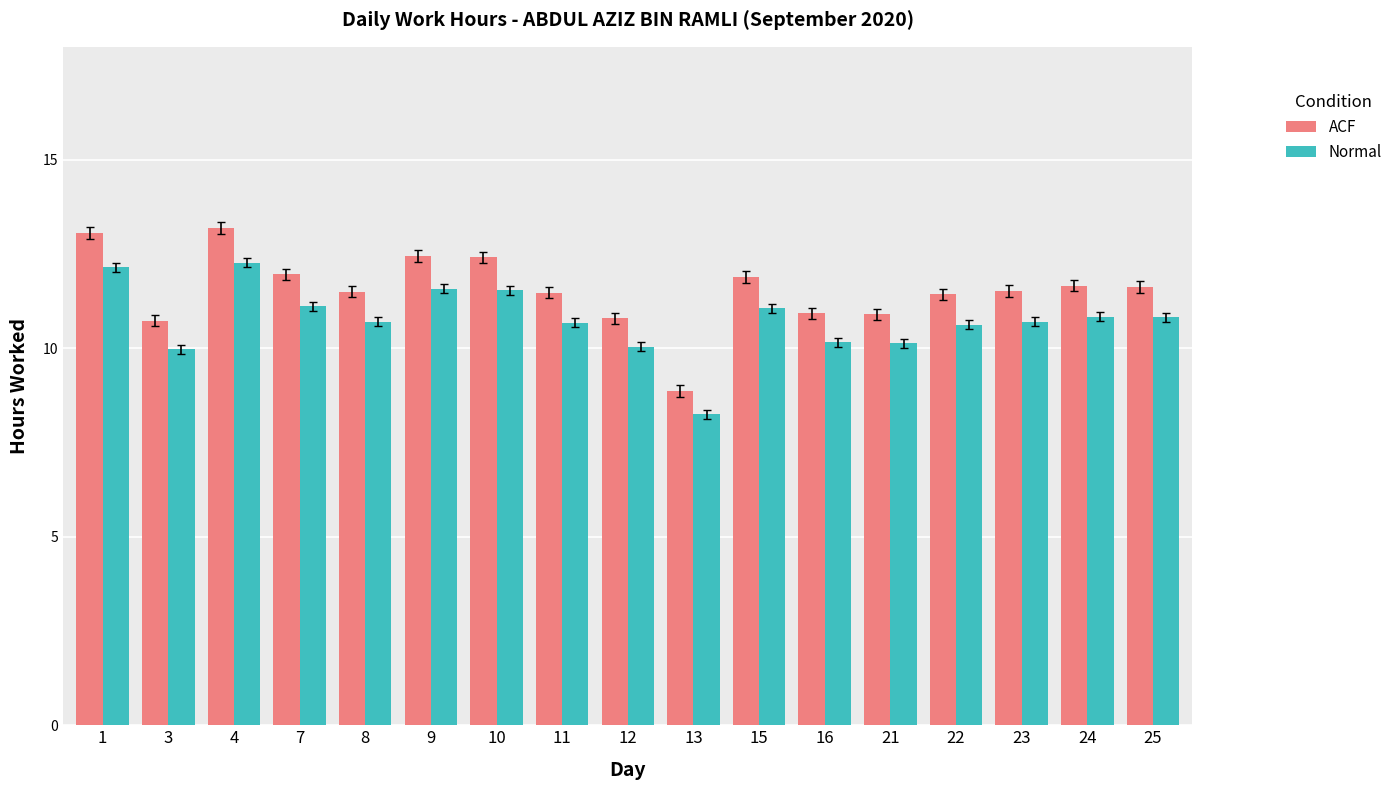

At how many categories does at least one series exceed 8?

17